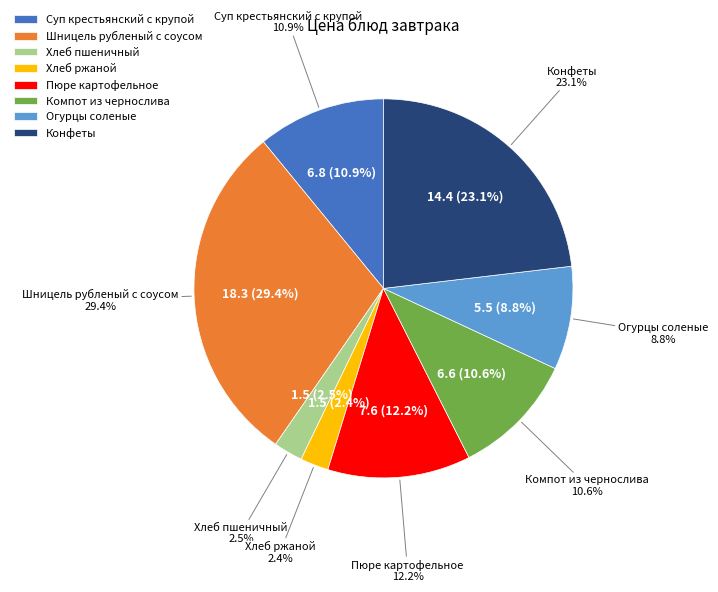

To the nearest percent, what portion does Конфеты represent?

23%